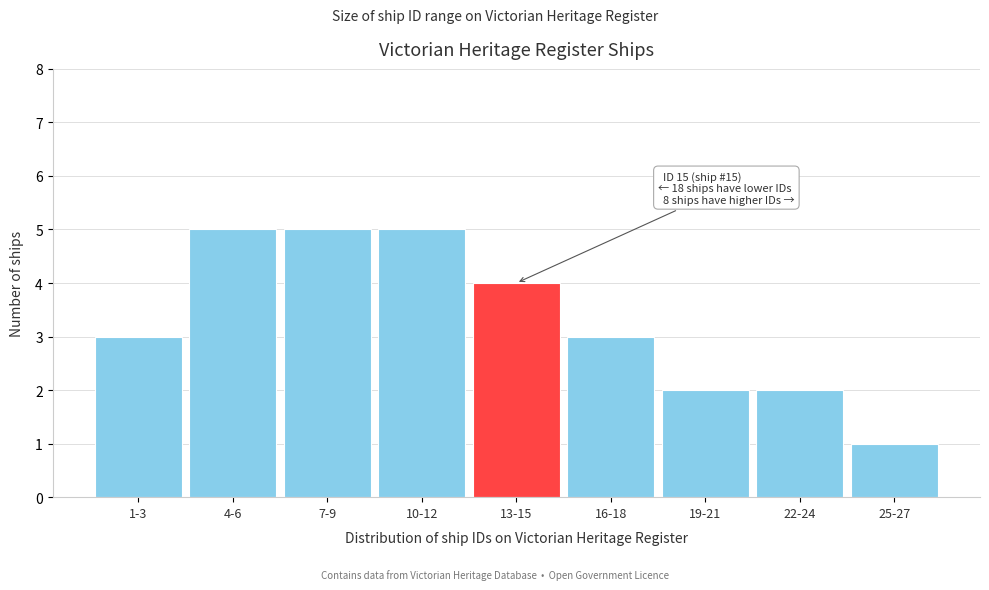

Reading right to left, transcribe all the data shown in this chart.

1	2	2	3	4	5	5	5	3